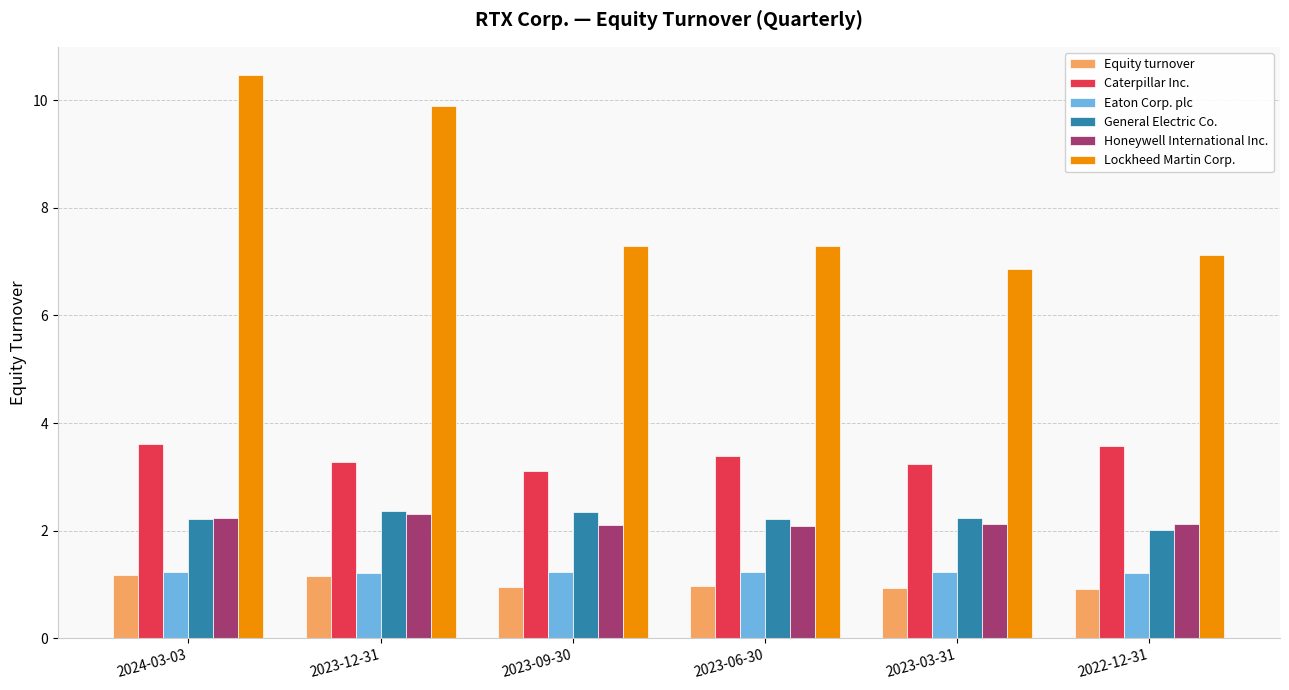

What is the label of the 5th bar from the left?

2023-03-31